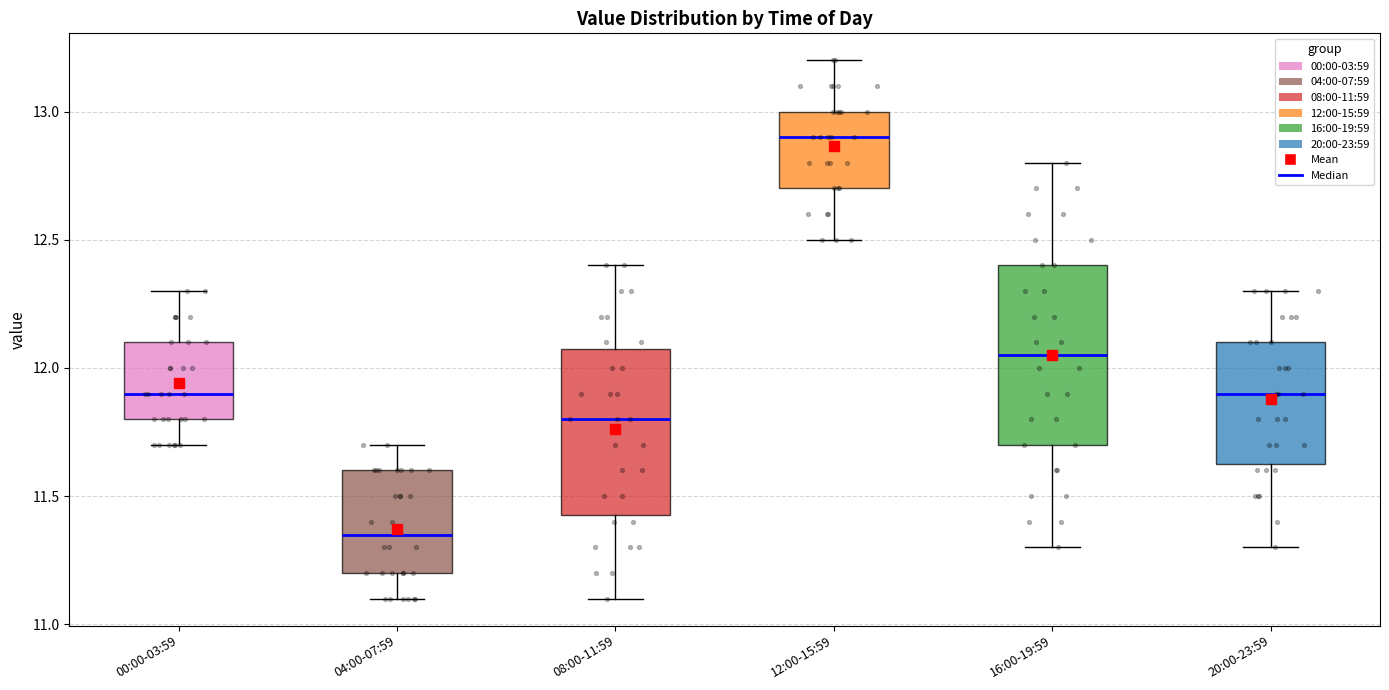

Reading left to right, read every box against the y-axis: the position of its median line, the range the box covers, and the ends of its whiskers. The values are not printed on the chart, so give them approximately, as read against the axis.

00:00-03:59: median 11.90, box 11.80 to 12.10, whiskers 11.70 to 12.30
04:00-07:59: median 11.35, box 11.20 to 11.60, whiskers 11.10 to 11.70
08:00-11:59: median 11.80, box 11.45 to 12.10, whiskers 11.10 to 12.40
12:00-15:59: median 12.90, box 12.70 to 13.00, whiskers 12.50 to 13.20
16:00-19:59: median 12.05, box 11.70 to 12.40, whiskers 11.30 to 12.80
20:00-23:59: median 11.90, box 11.65 to 12.10, whiskers 11.30 to 12.30